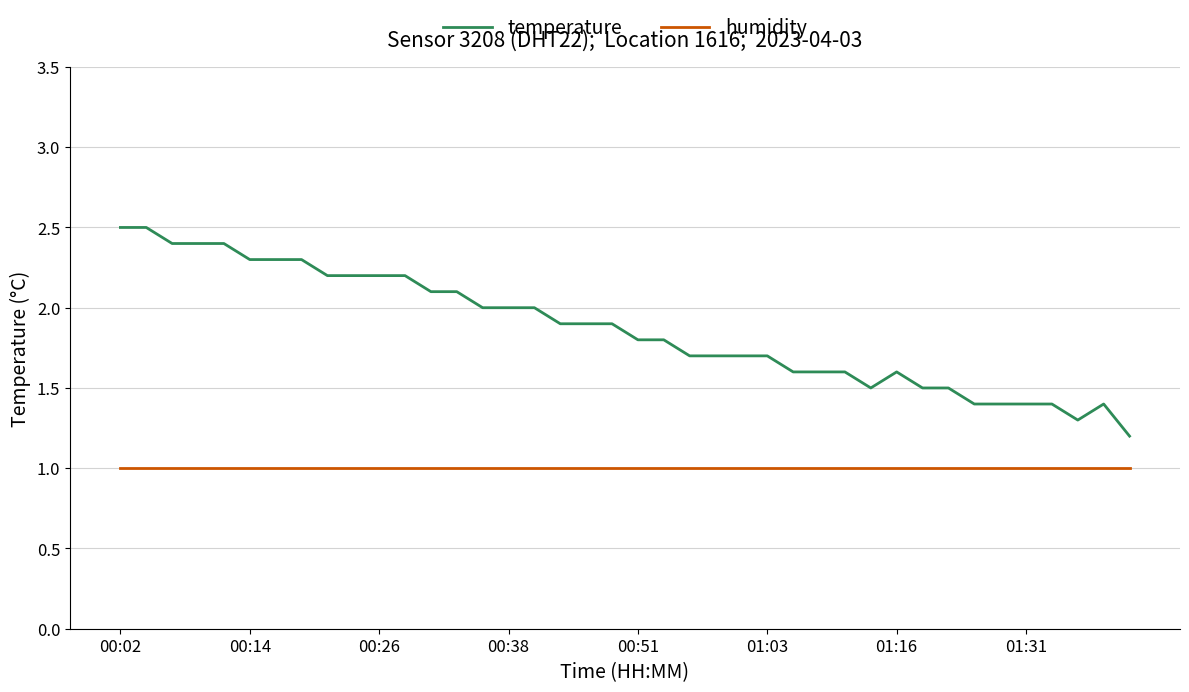

Reading left to right, list all the values displayed in this chart.

temperature: 2.5	2.5	2.4	2.4	2.4	2.3	2.3	2.3	2.2	2.2	2.2	2.2	2.1	2.1	2.0	2.0	2.0	1.9	1.9	1.9	1.8	1.8	1.7	1.7	1.7	1.7	1.6	1.6	1.6	1.5	1.6	1.5	1.5	1.4	1.4	1.4	1.4	1.3	1.4	1.2
humidity: 1.0	1.0	1.0	1.0	1.0	1.0	1.0	1.0	1.0	1.0	1.0	1.0	1.0	1.0	1.0	1.0	1.0	1.0	1.0	1.0	1.0	1.0	1.0	1.0	1.0	1.0	1.0	1.0	1.0	1.0	1.0	1.0	1.0	1.0	1.0	1.0	1.0	1.0	1.0	1.0